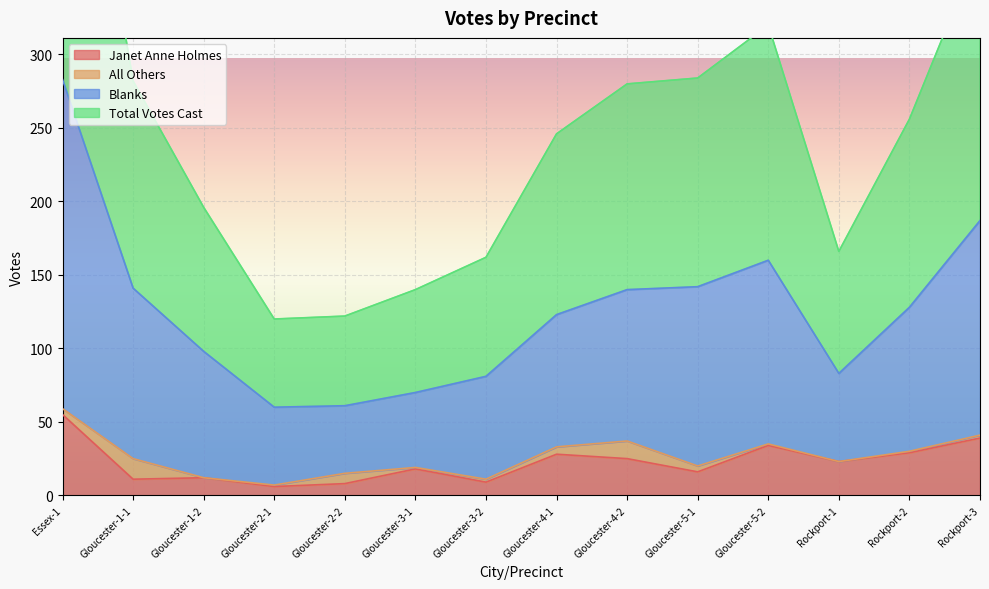

What is the label of the 2nd point from the right?

Rockport-2